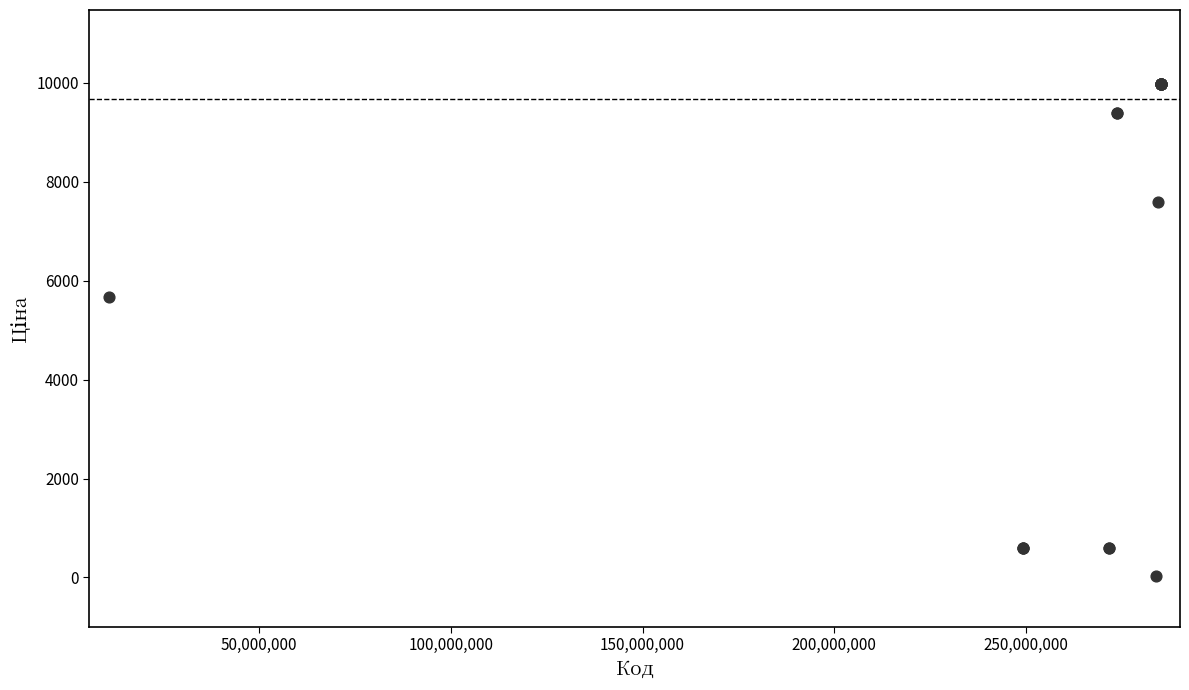

What Y value in the scatter plot is closest to 5003?

5673.8